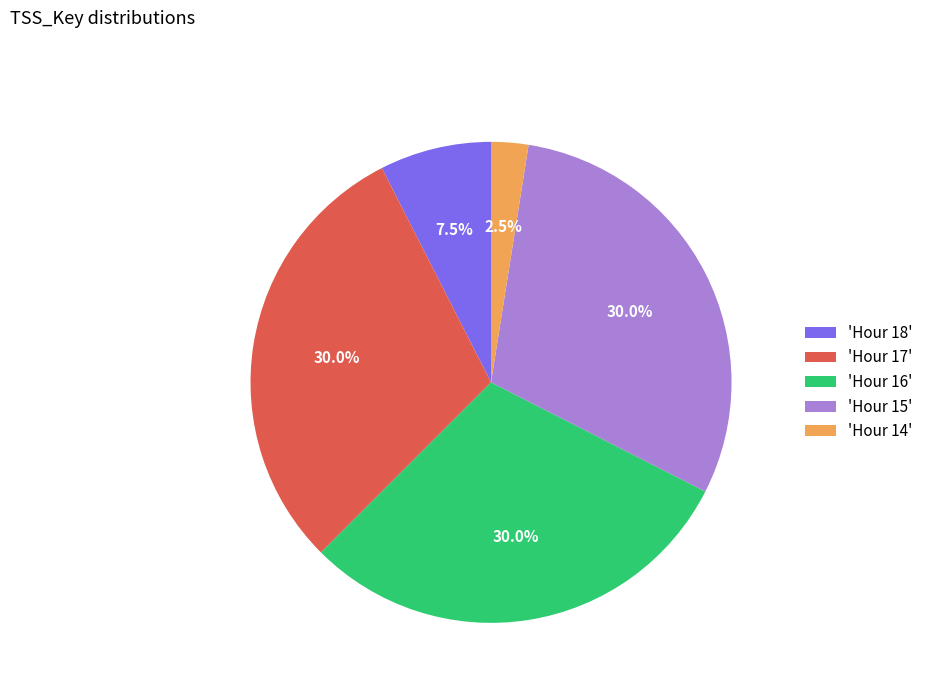

Does any single category account for the majority?

No